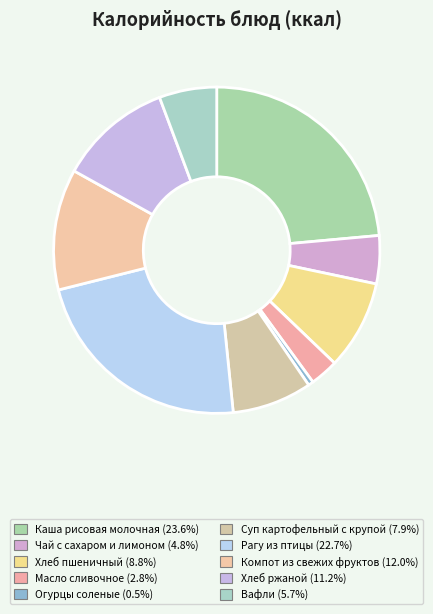

Combined, what portion of the pie is Масло сливочное and Суп картофельный с крупой?

10.7%